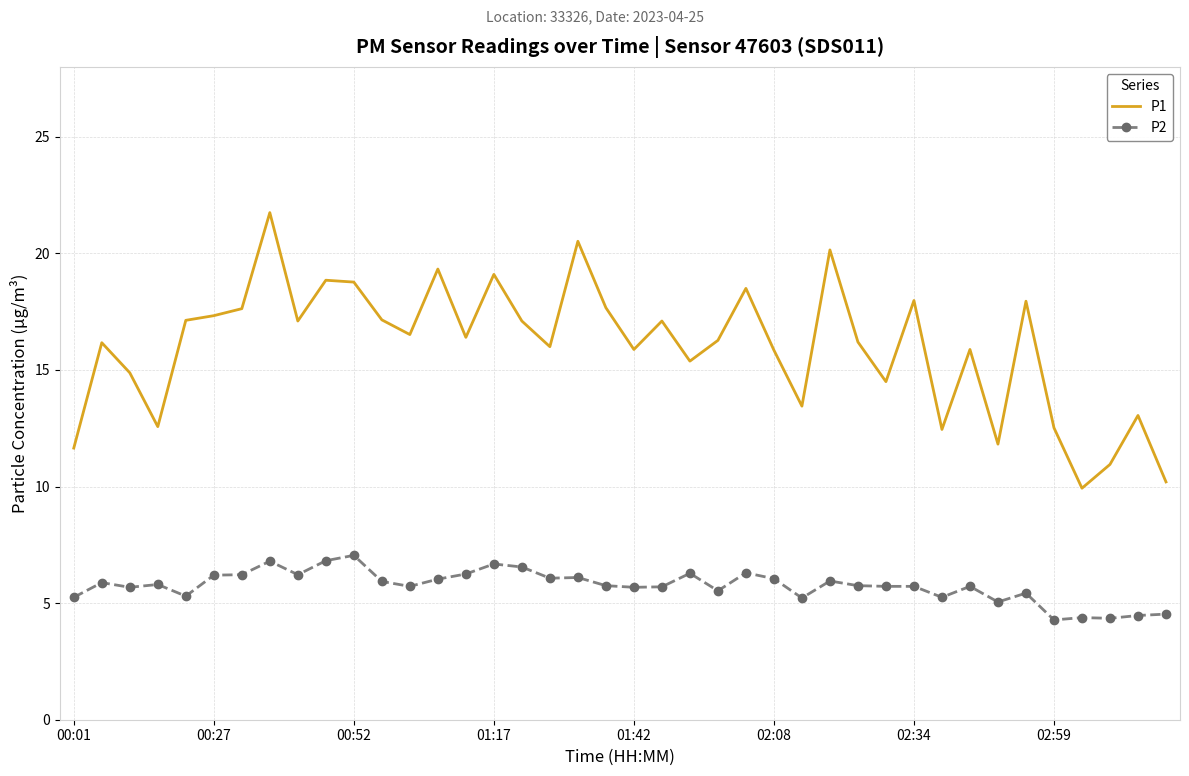

What is the maximum value for P1?

21.8